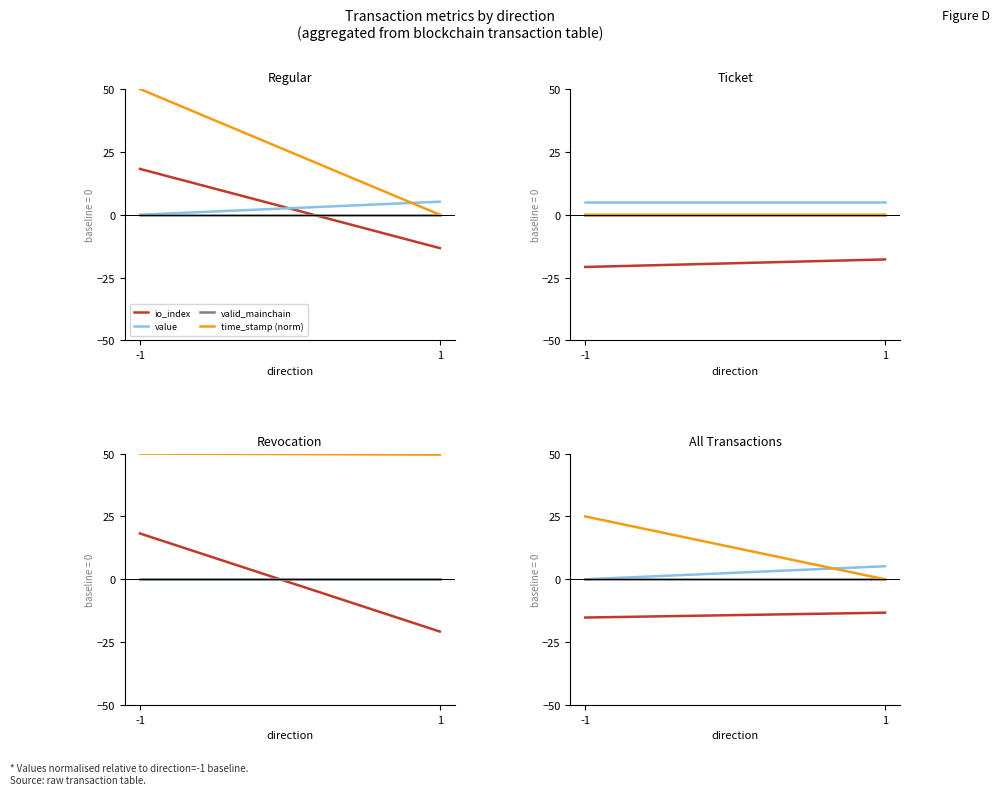

Which series changed the most between -1 and 1?

time_stamp (norm)